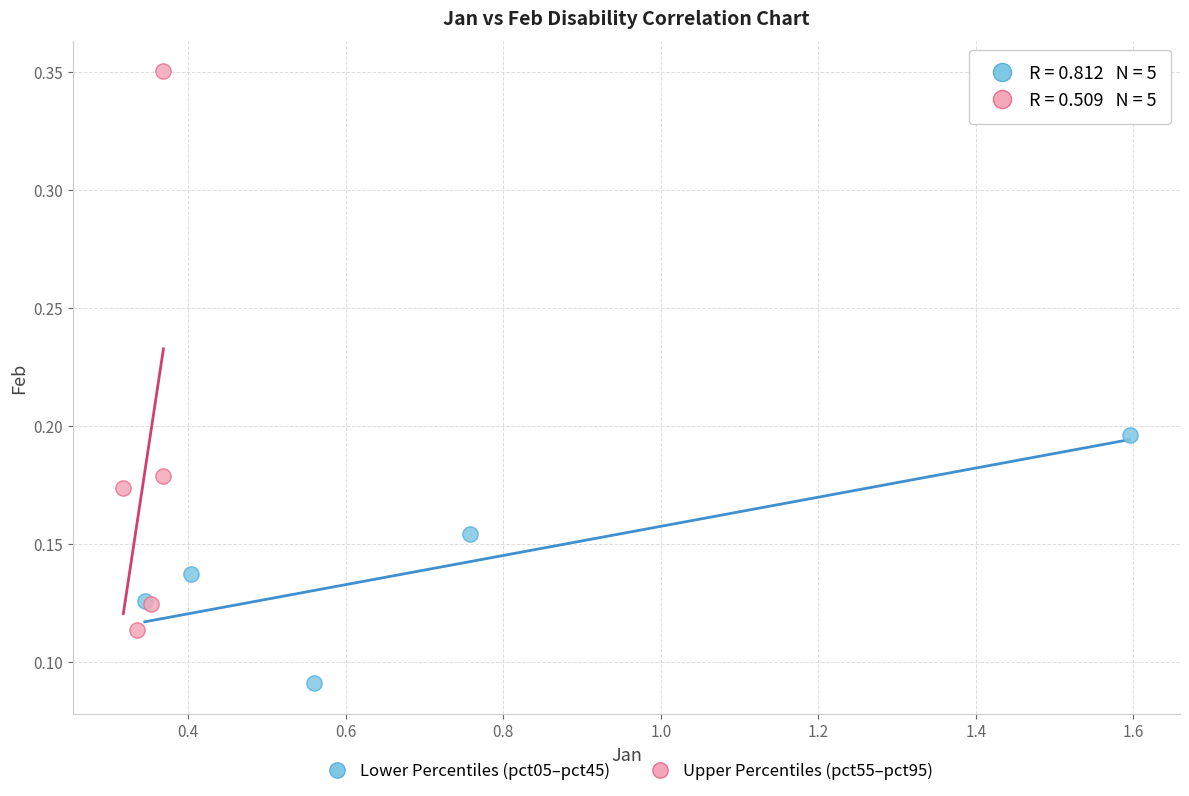

Which series has the largest Y range (max minus min)?

Upper Percentiles (pct55–pct95)